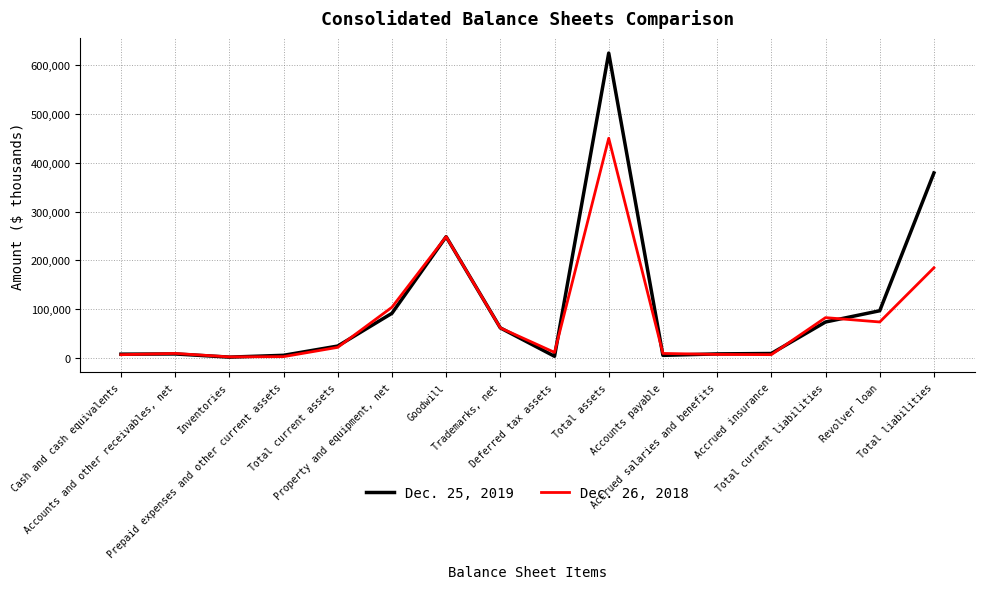

What is the maximum value shown in the chart?

624752